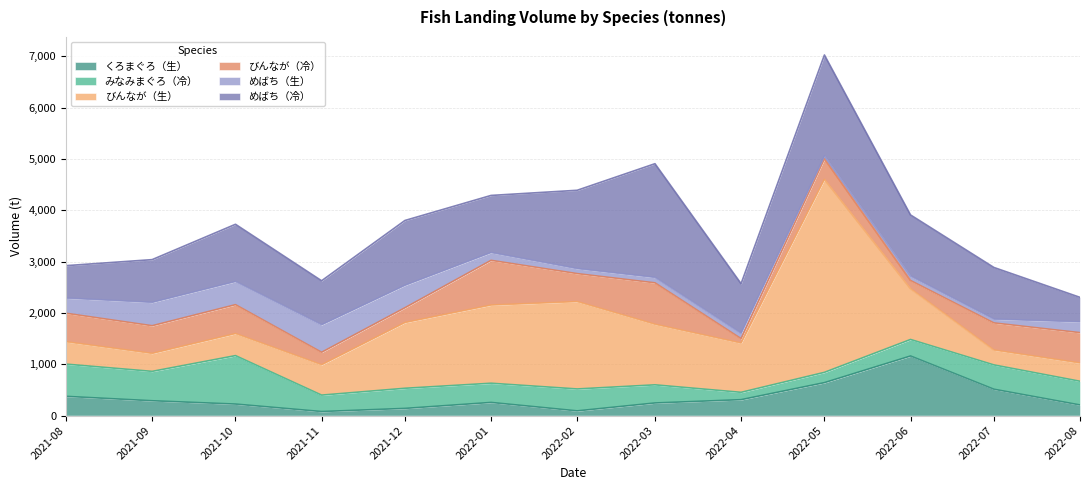

What is the label of the 1st point from the right?

2022-08